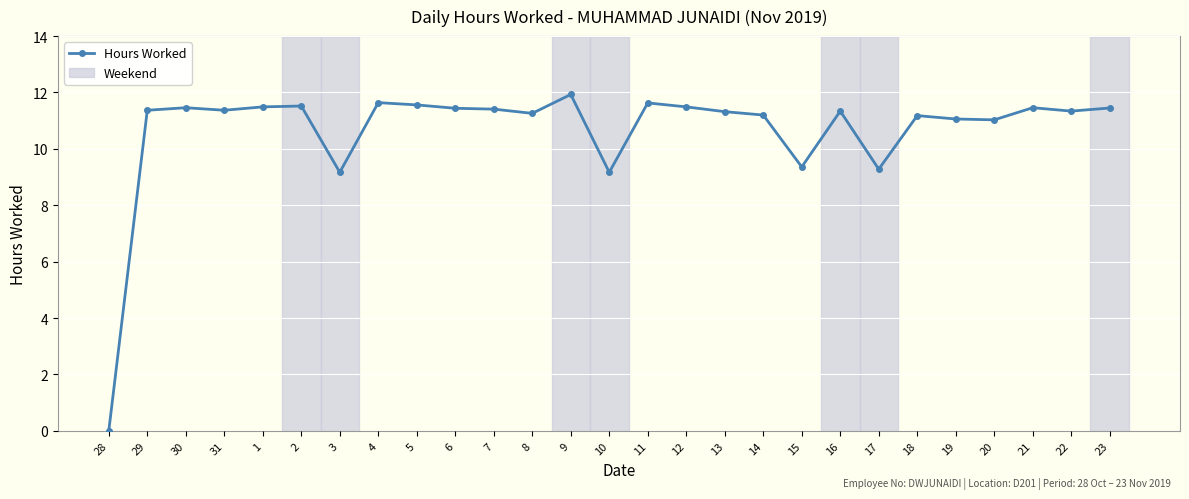

True or false: the data has more than 2 interior local peaks.

True